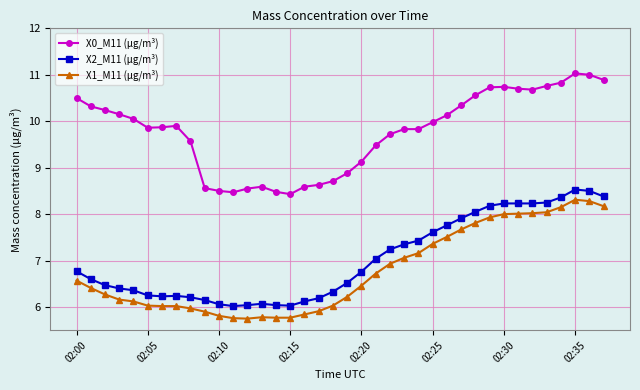

True or false: X2_M11 (μg/m³) has more than 1 interior local peaks.

True